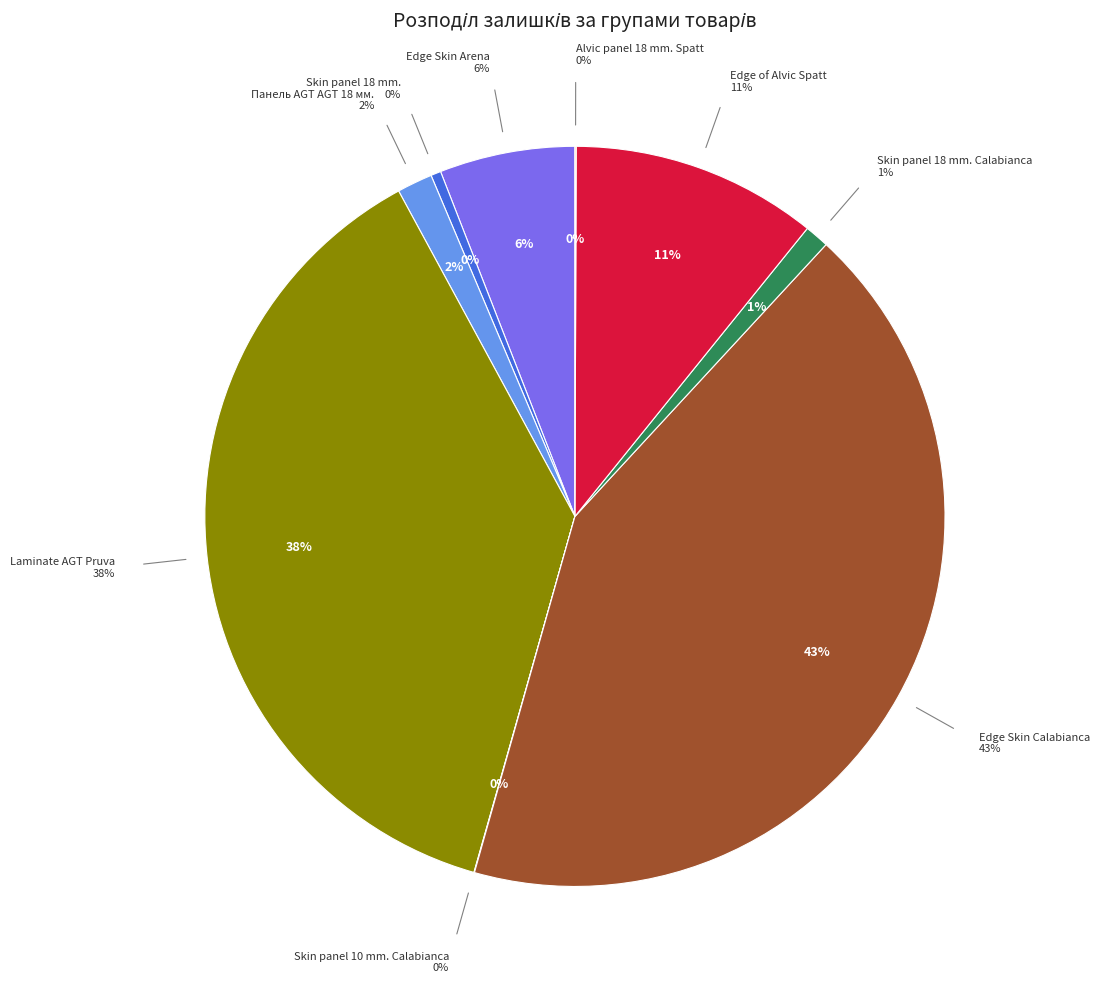

Is it true that Edge Skin Calabianca is 34% of the pie?

False